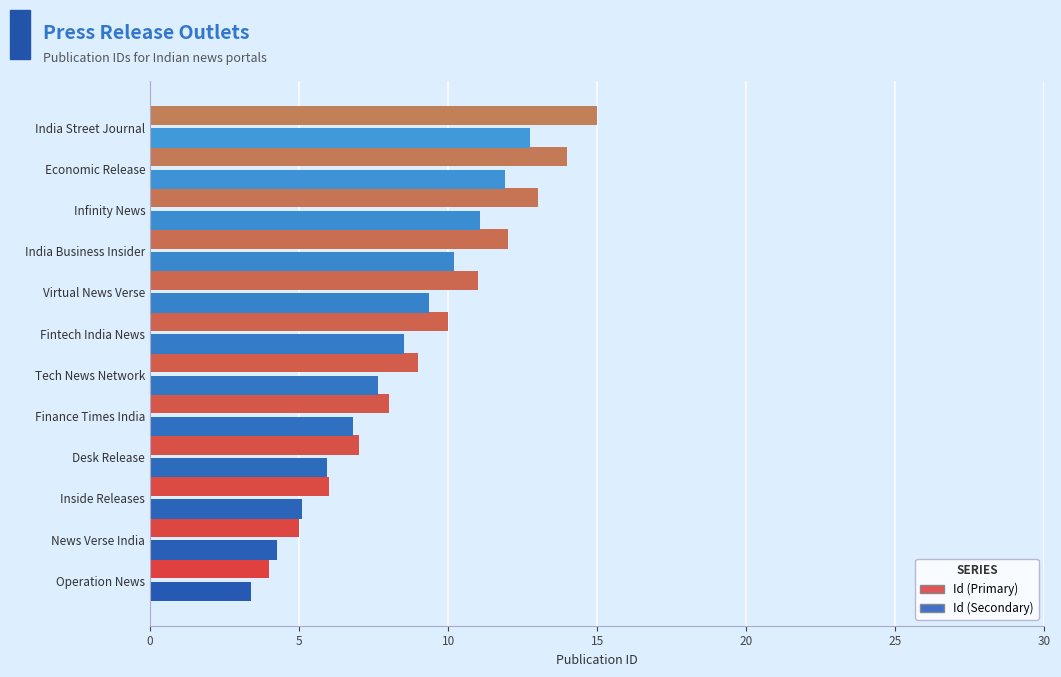

At how many categories does at least one series exceed 3?

12